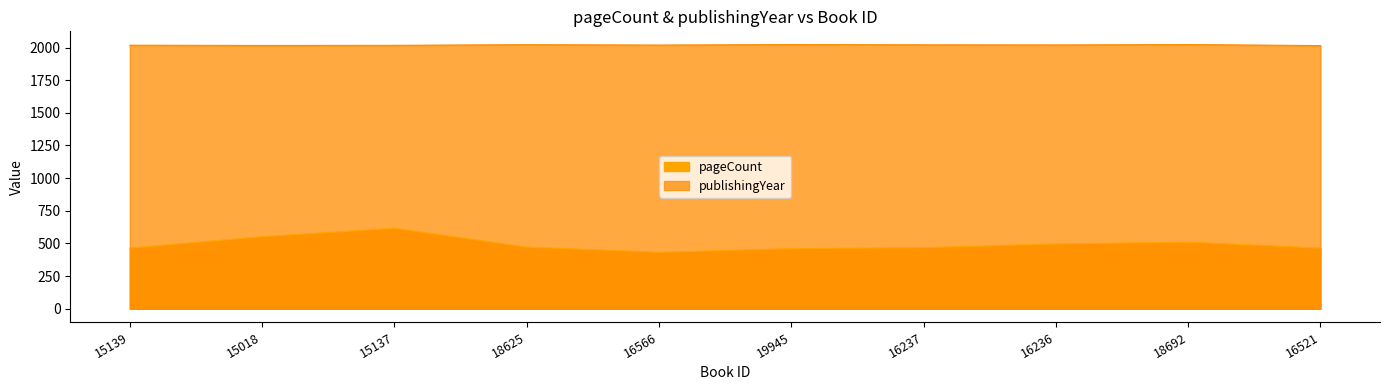

Which series has the widest spread of values?

pageCount